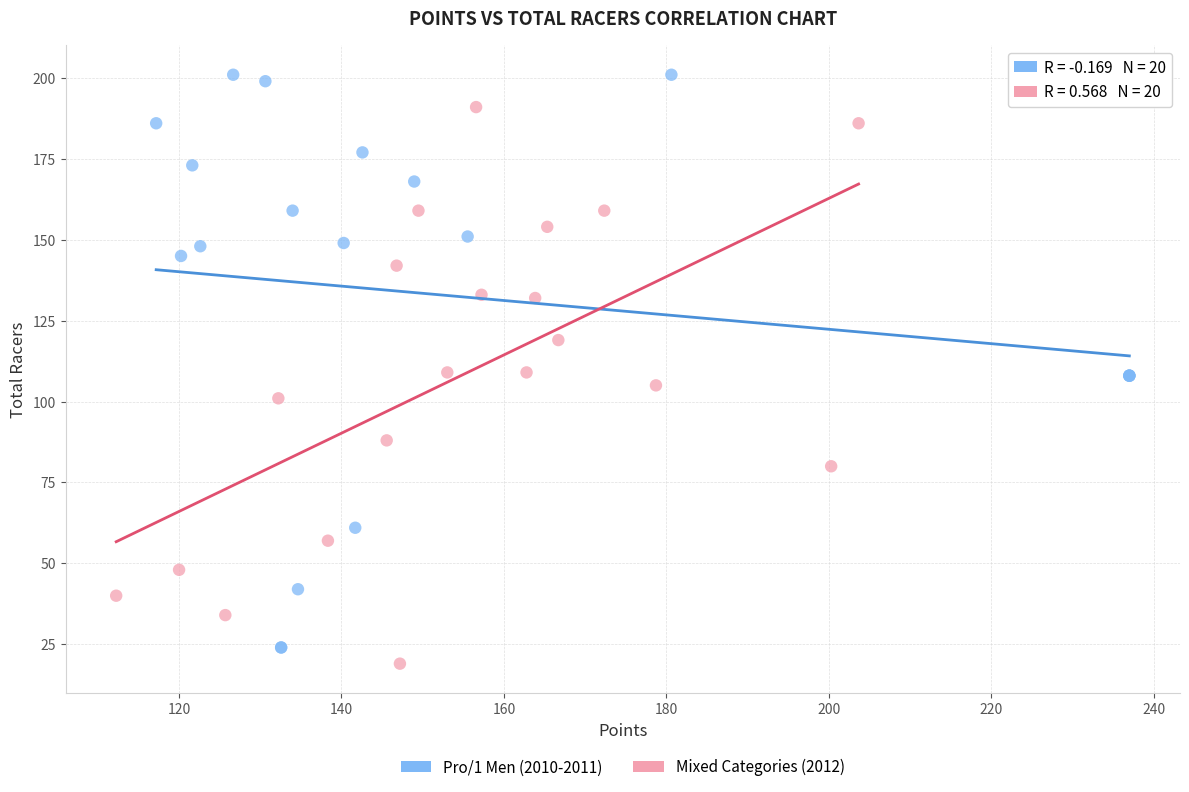

Which series has the largest Y range (max minus min)?

Pro/1 Men (2010-2011)